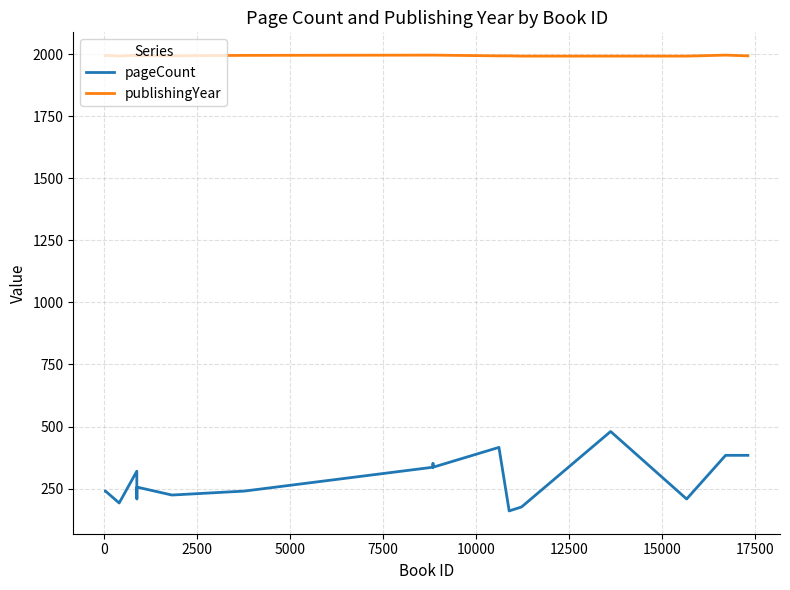

What is the greatest value displayed?

1996